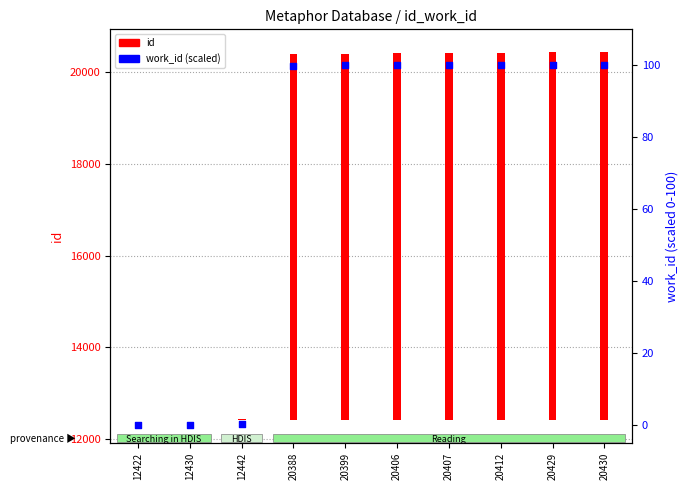

Which series reaches the maximum Y coordinate?

id